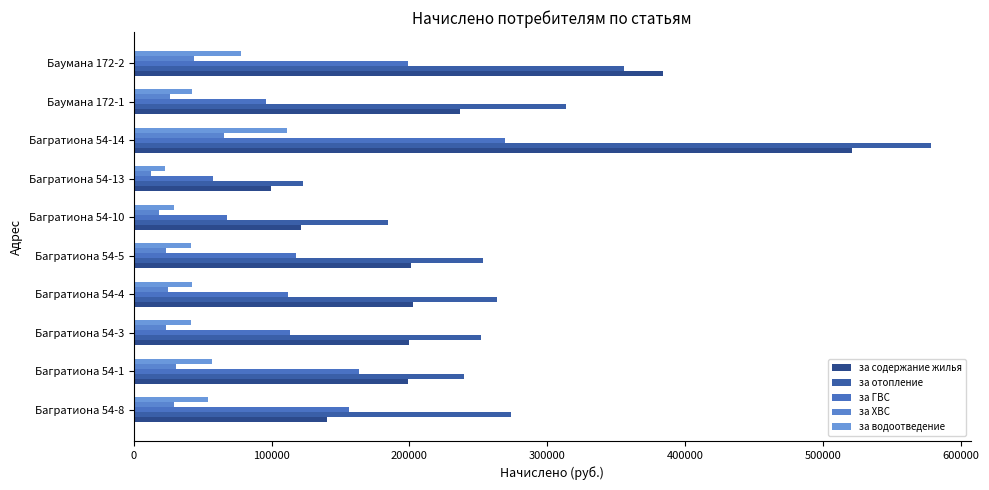

What is the sum of all за отопление values?

2836252.3